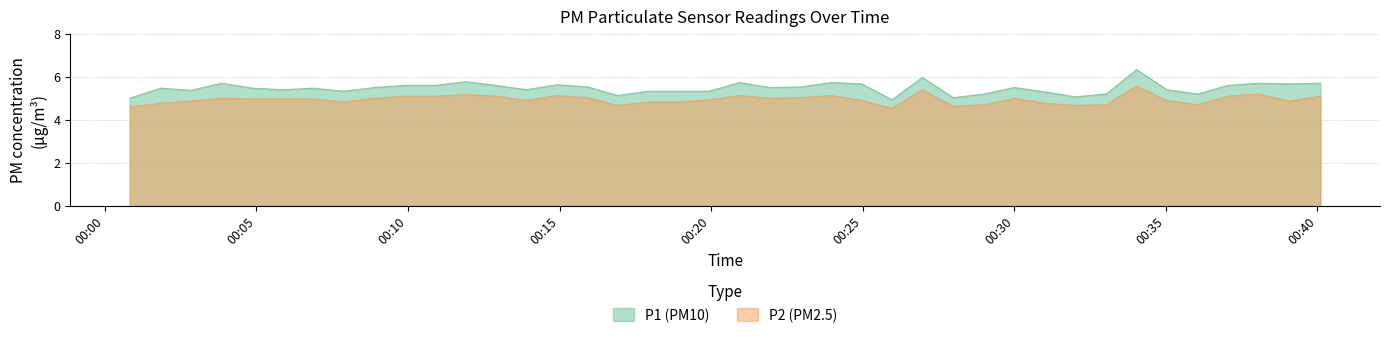

True or false: P1 (PM10) and P2 (PM2.5) intersect in this chart.

False